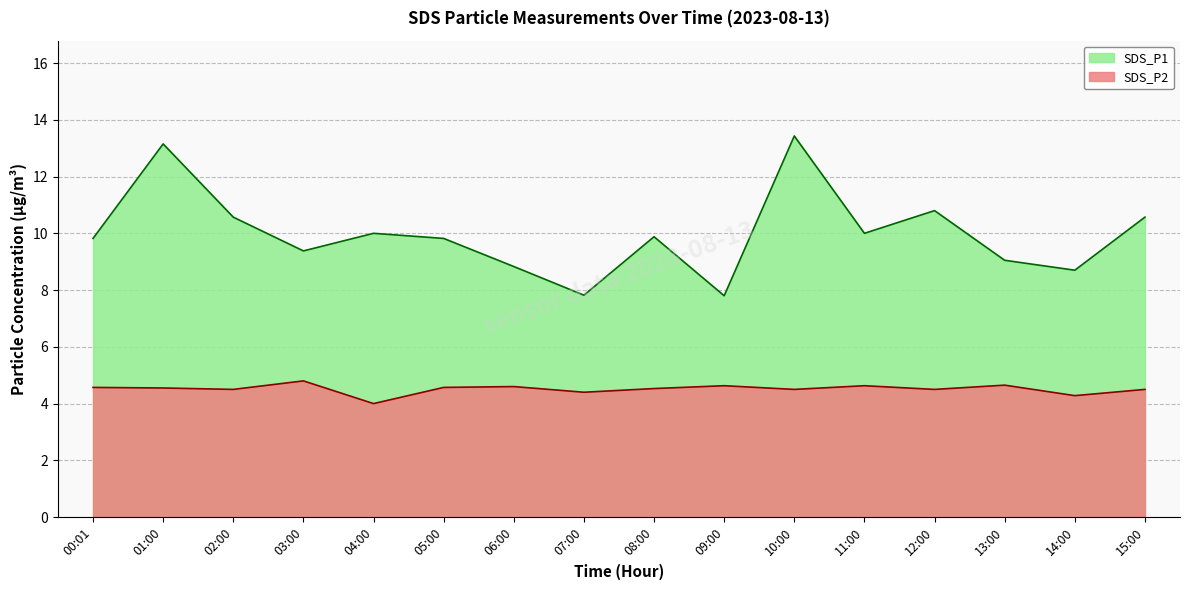

How many interior local valleys does the SDS_P2 series have?

6